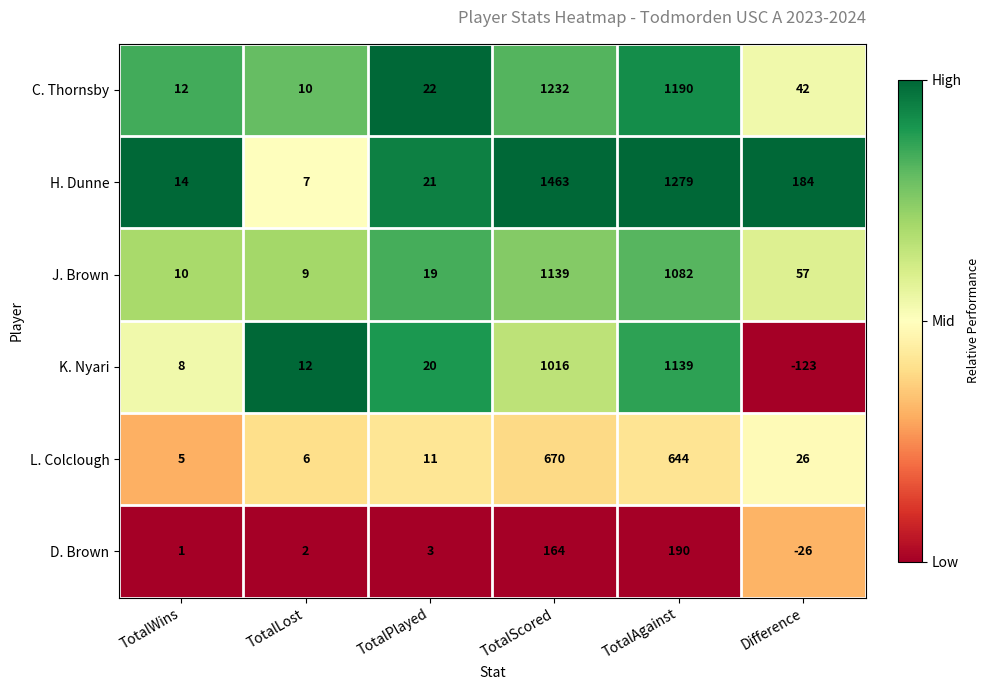

What is the total value across all series at Difference?

160